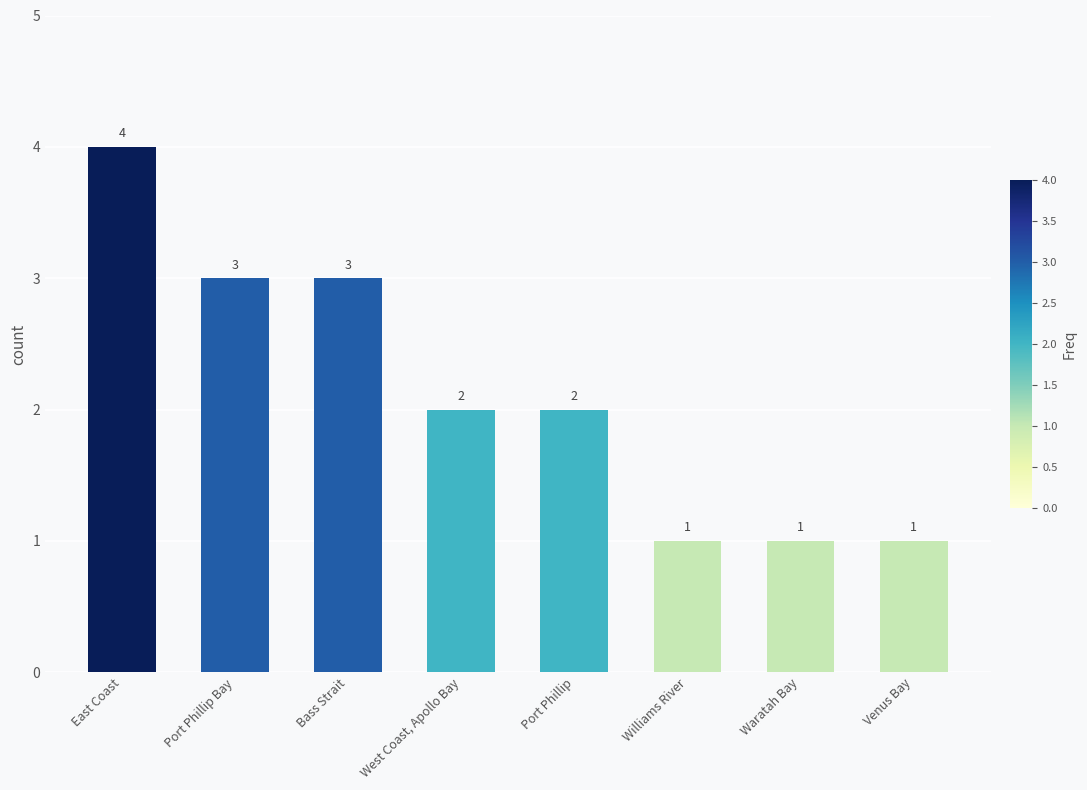

Count the number of data series in this chart.

1